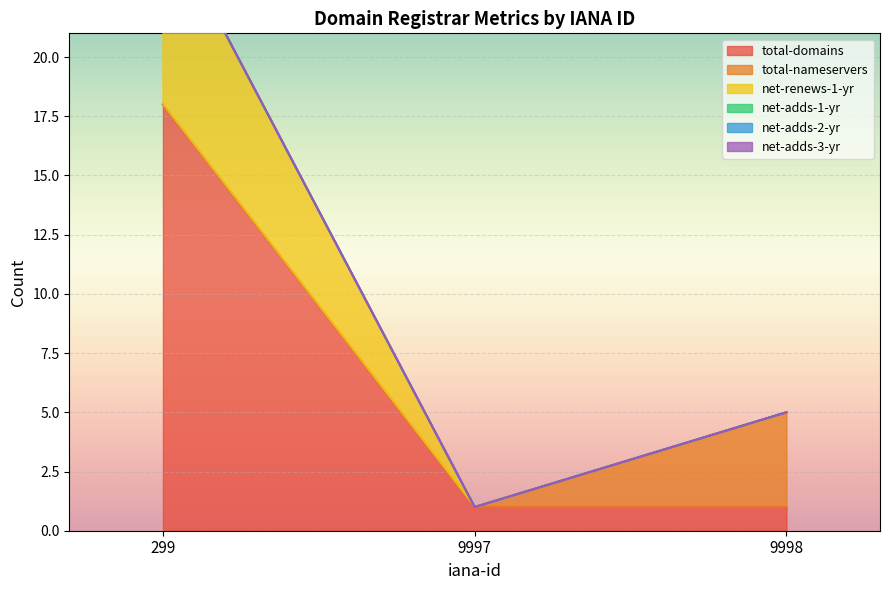

What is the total value across all series at 9997?

1